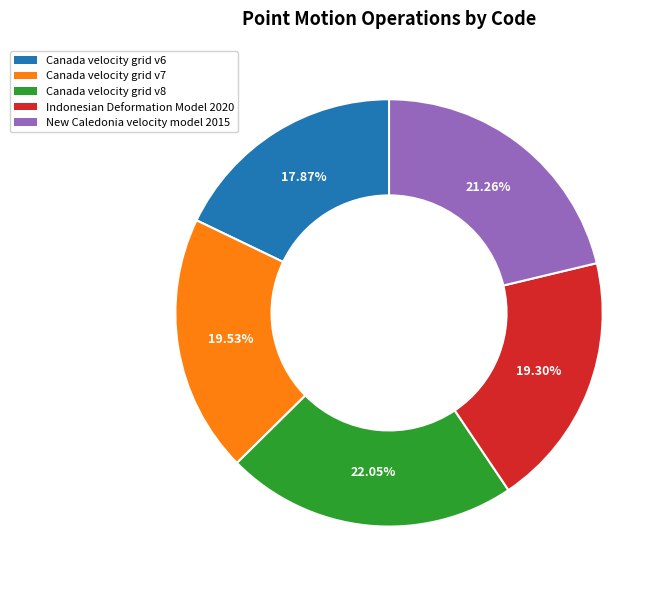

Approximately how many times larger is the value at Canada velocity grid v7 compared to Indonesian Deformation Model 2020?

1.0